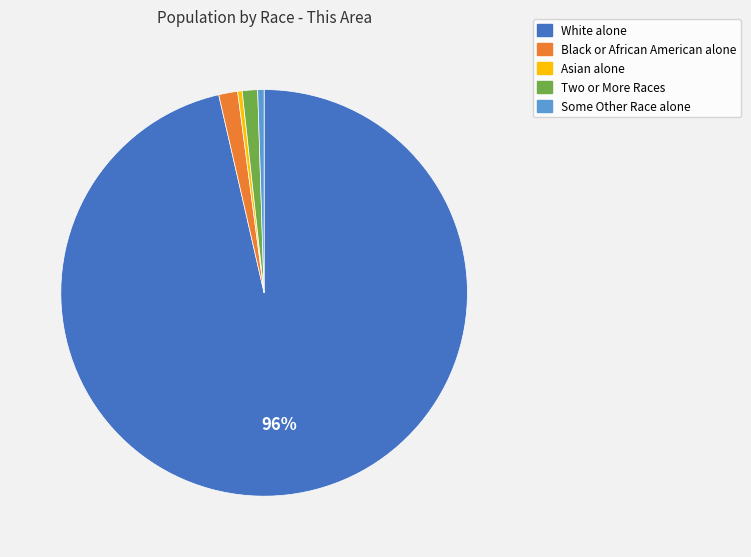

How many segments does this pie chart have?

5